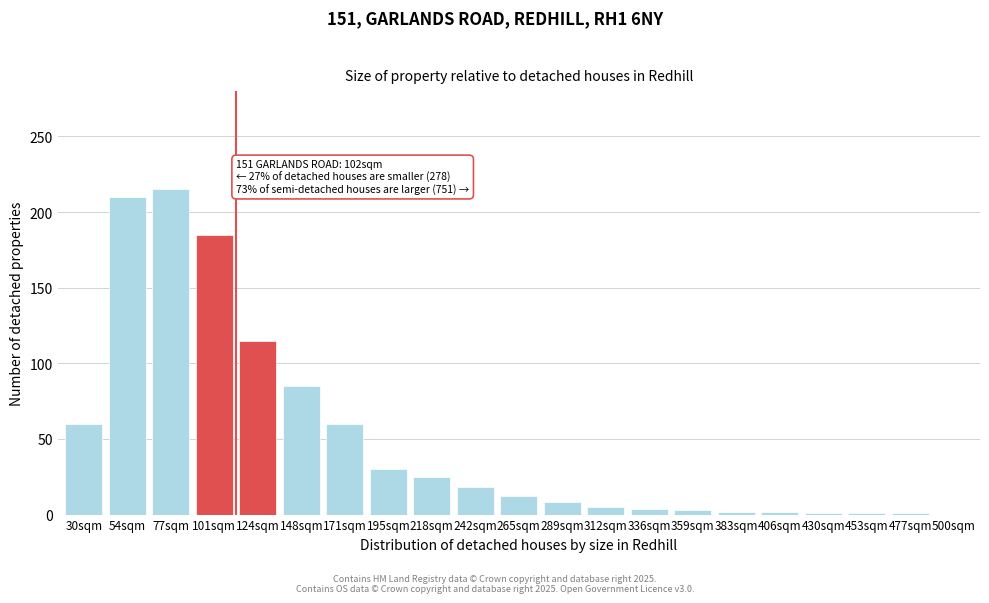

What is the maximum value shown in the chart?

215